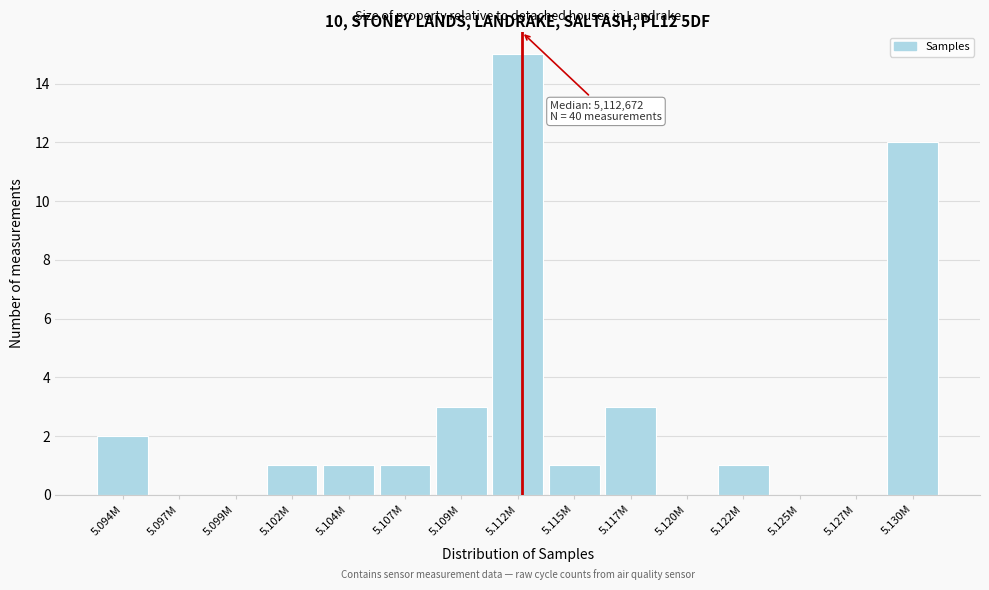

Reading left to right, transcribe all the data shown in this chart.

5.094M=2	5.097M=0	5.099M=0	5.102M=1	5.104M=1	5.107M=1	5.109M=3	5.112M=15	5.115M=1	5.117M=3	5.120M=0	5.122M=1	5.125M=0	5.127M=0	5.130M=12